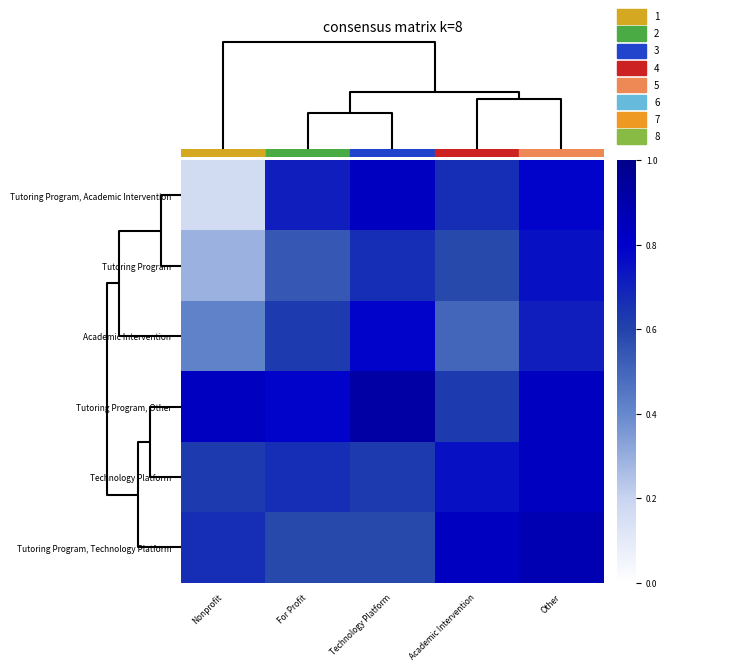

What is the greatest value displayed?

0.9